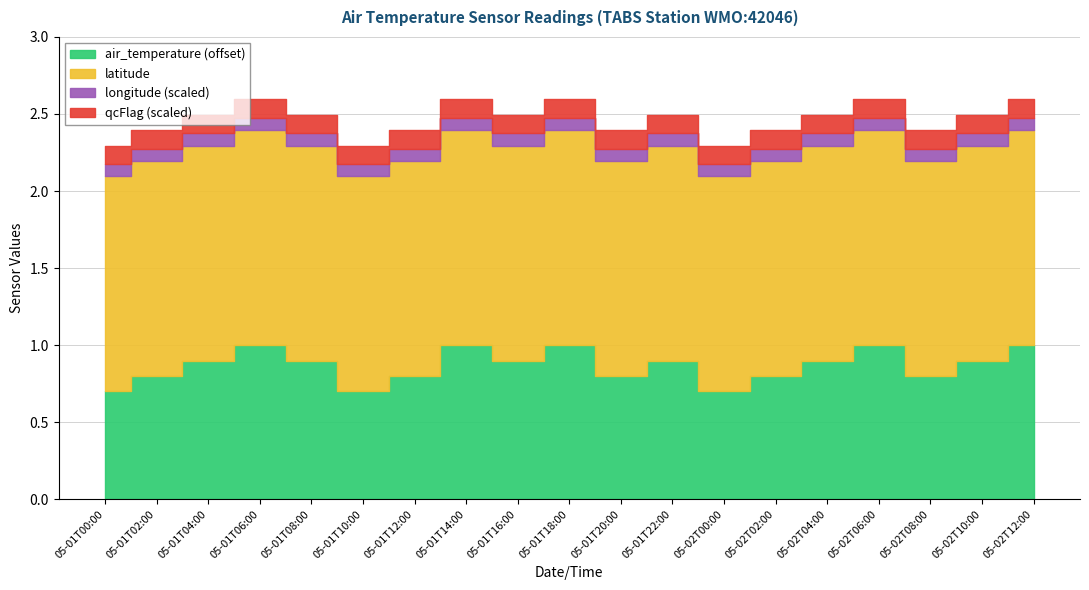

True or false: longitude has a value of -34.4 at 2012-05-01T04:00.

False